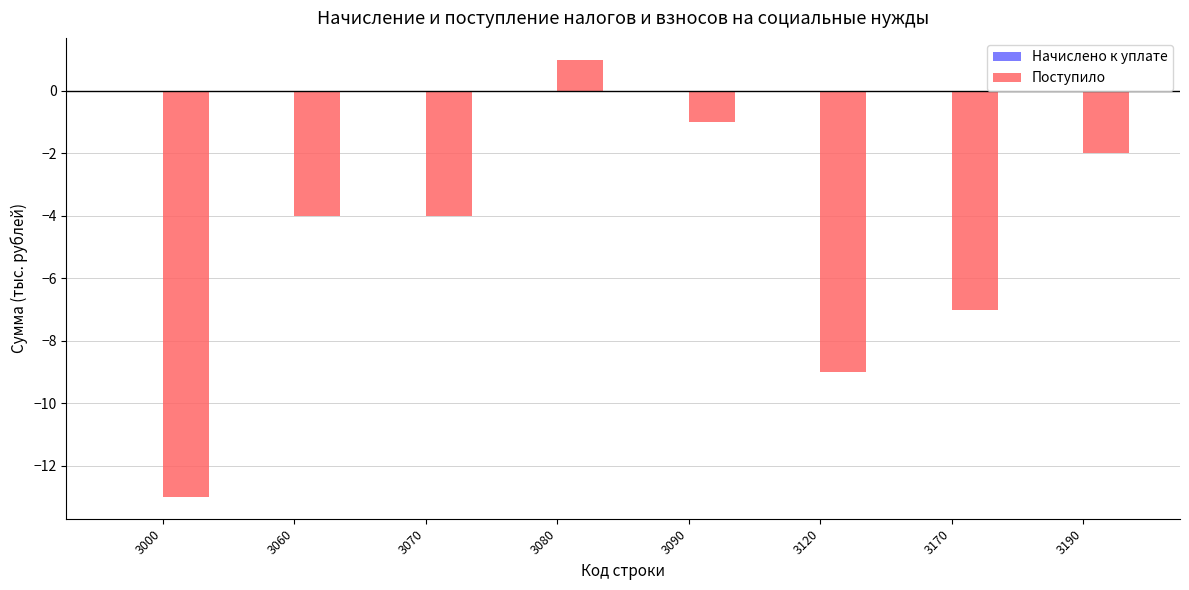

What is the value of the 3rd bar from the left?

-4